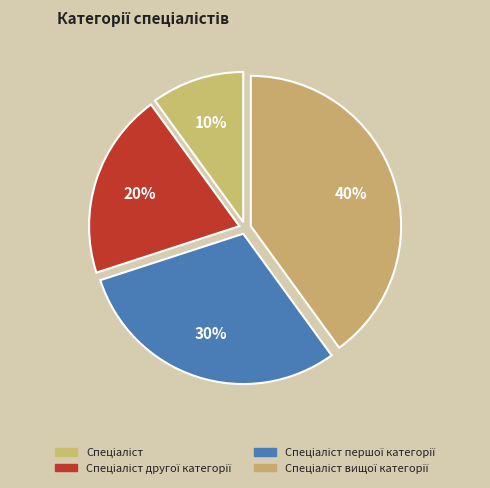

To the nearest percent, what is the average slice percentage?

25%